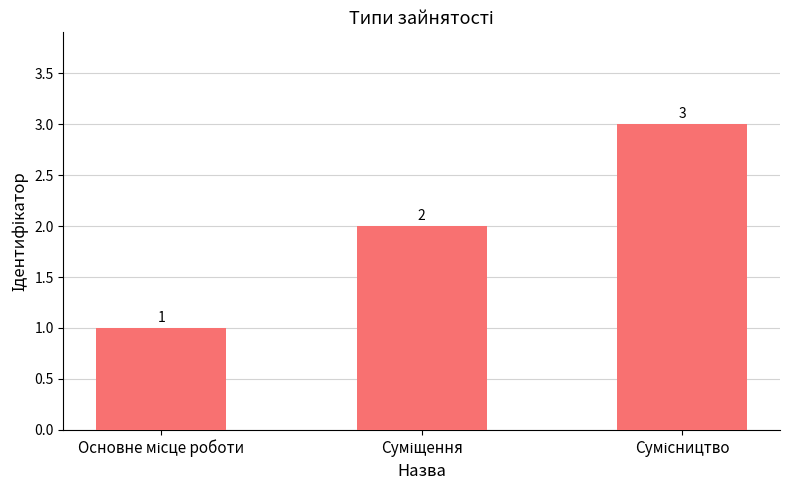

What is the greatest value displayed?

3